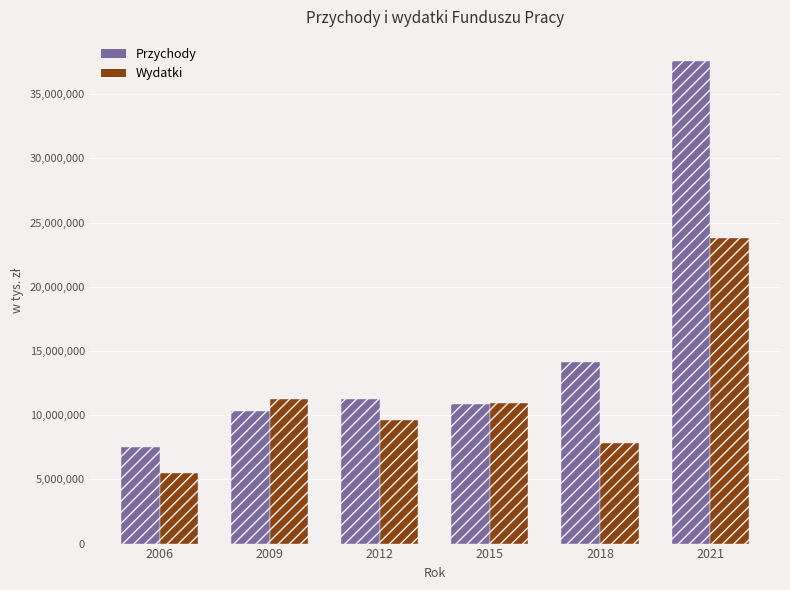

Does the chart contain stacked bars?

No